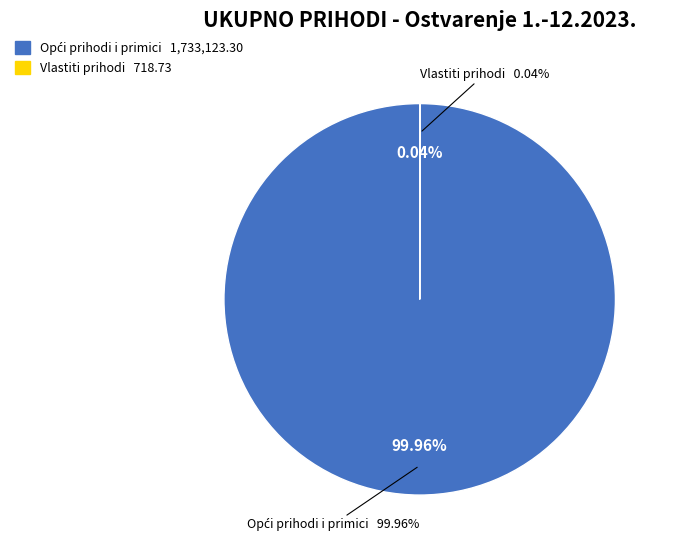

The Opći prihodi i primici slice represents 100% of the pie. True or false?

True